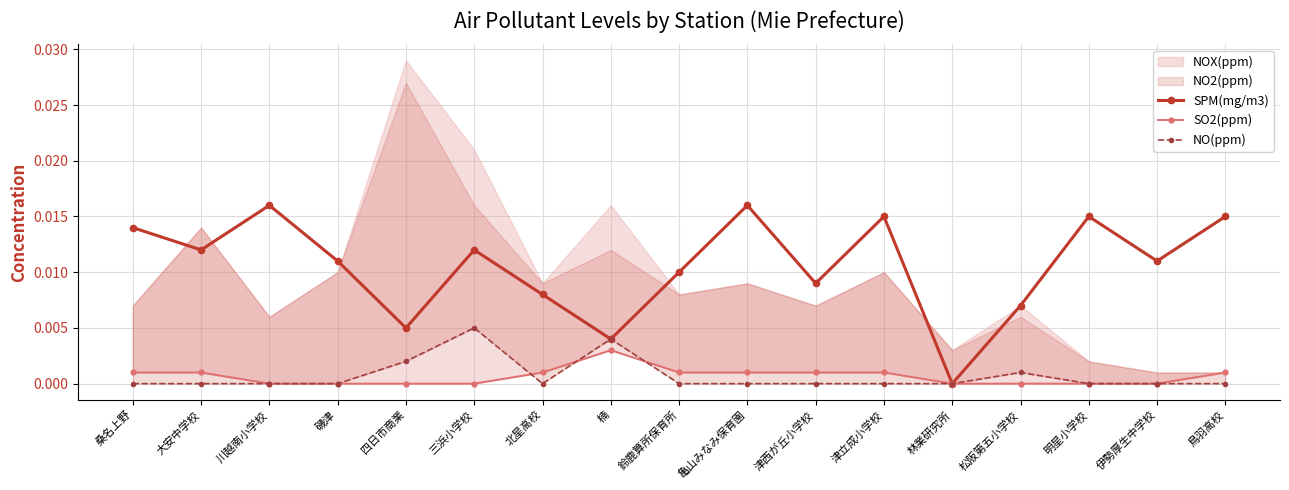

Does the chart display data point markers on the line(s)?

Yes